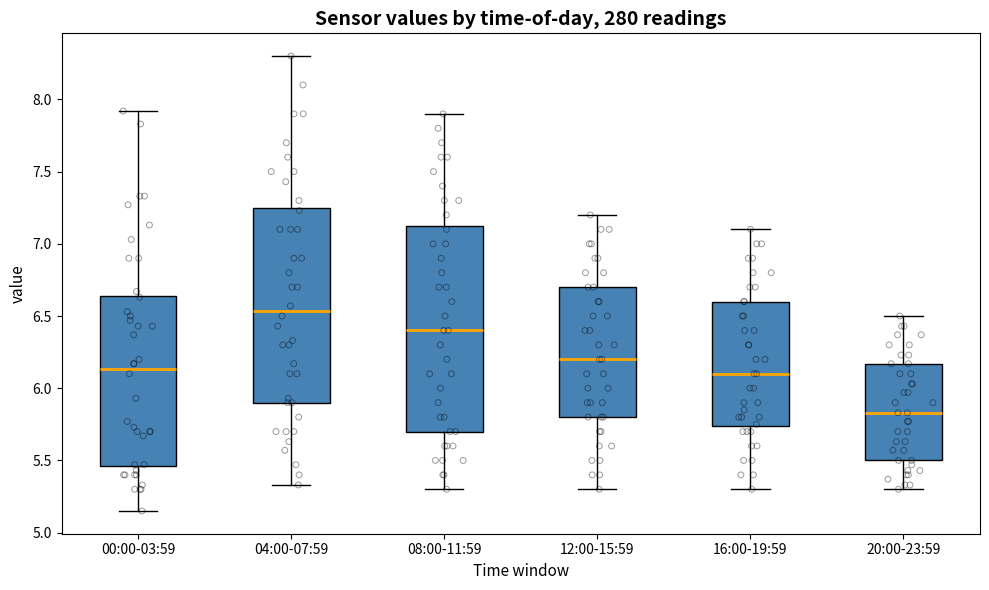

Where does the lower whisker of the box for 08:00-11:59 end on the y-axis? The values are not printed on the chart, so give them approximately, as read against the axis.

5.30